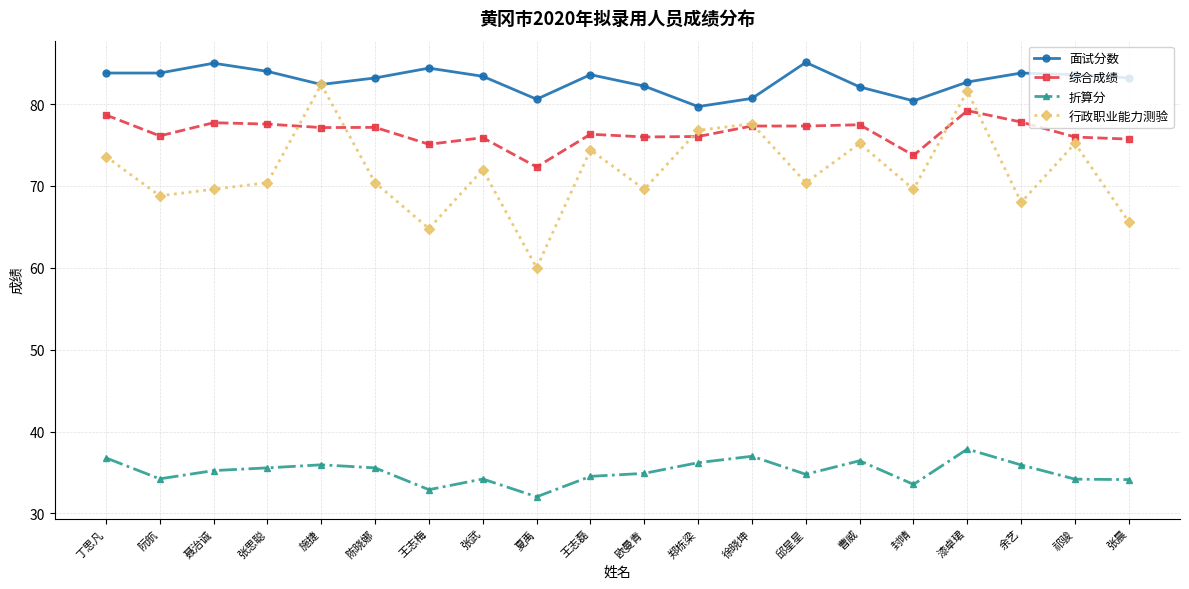

At which label does 综合成绩 first exceed 77?

丁思凡